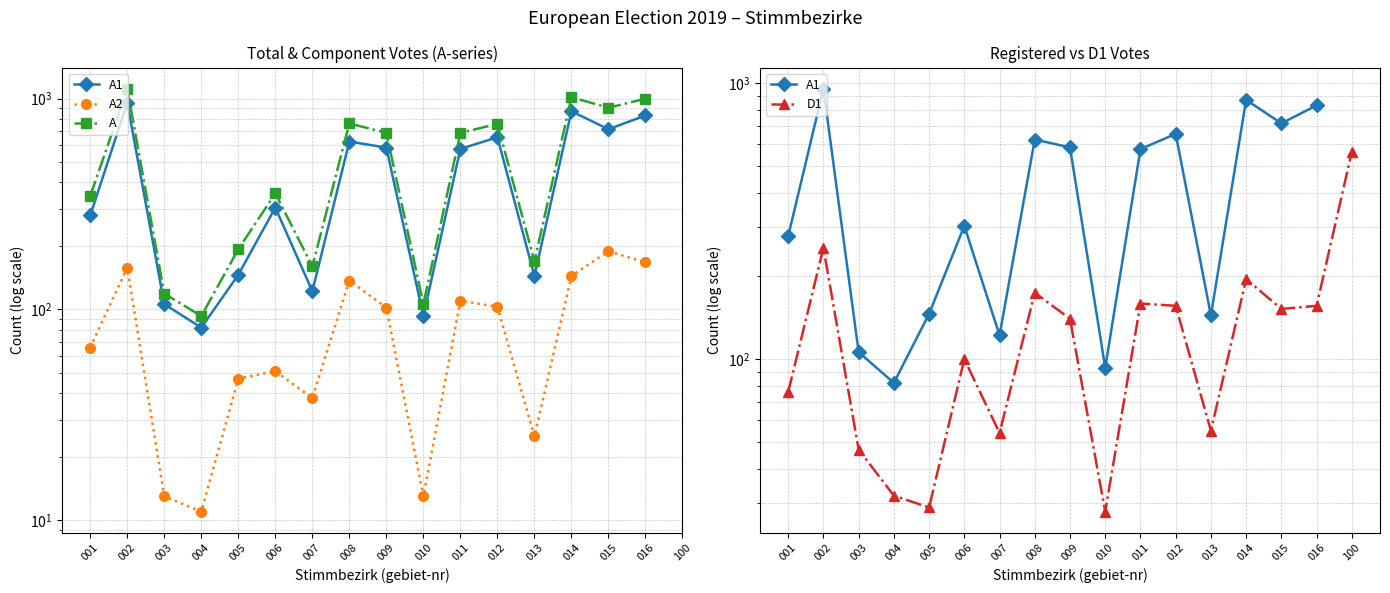

Where do A2 and D1 first cross each other?

004 and 005